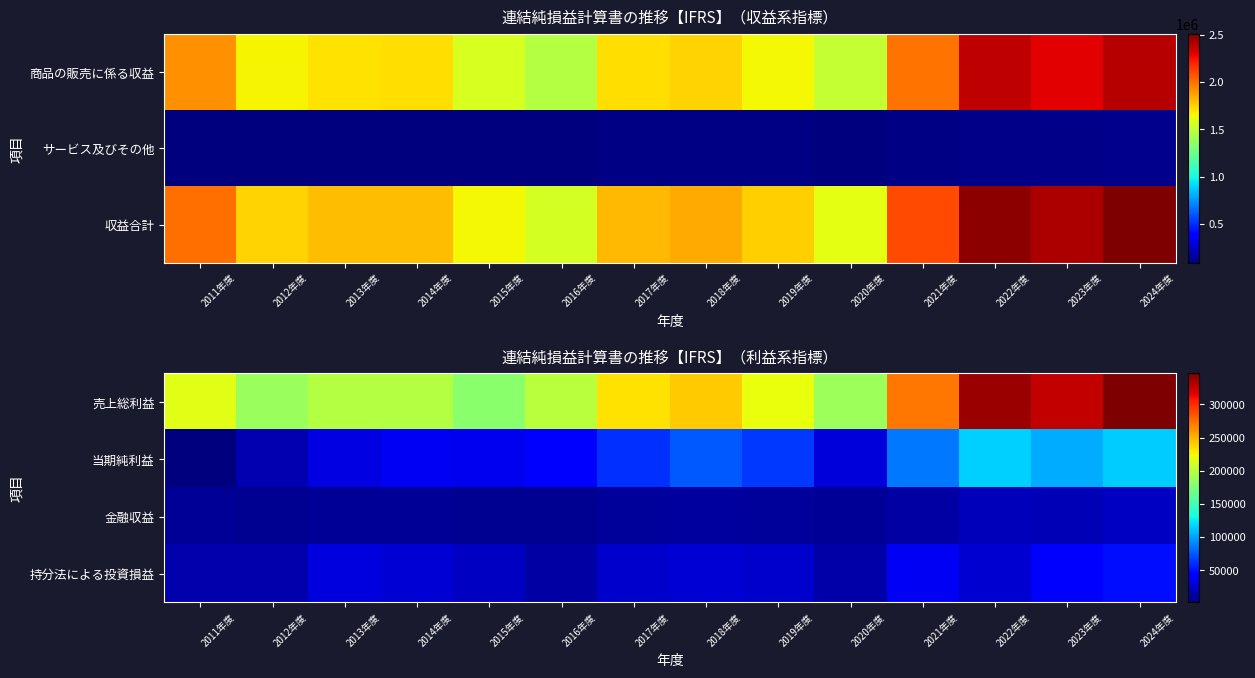

At which label does 売上総利益 reach its peak?

2024年度